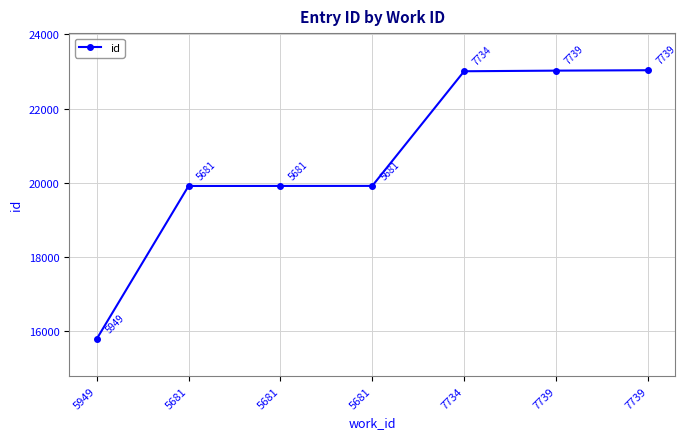

Where is the data nearest to the value 19413?

5681